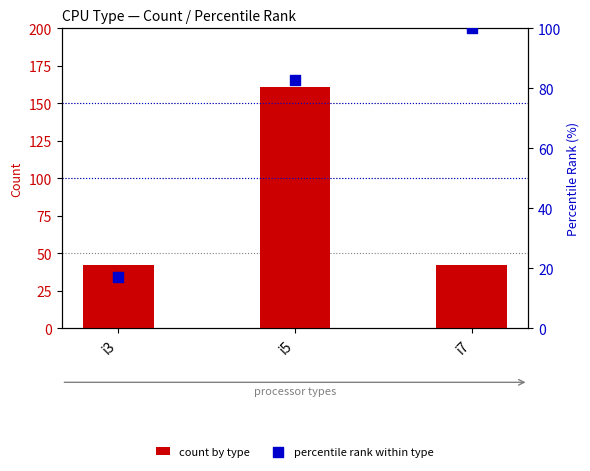

Which series contains the lowest Y value?

percentile rank within type